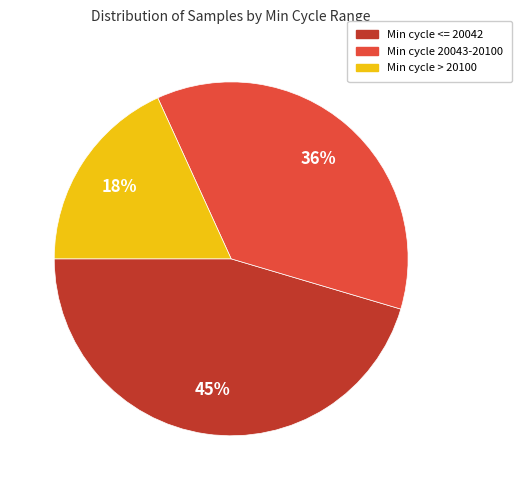

Is there any slice that represents more than half of the pie?

No